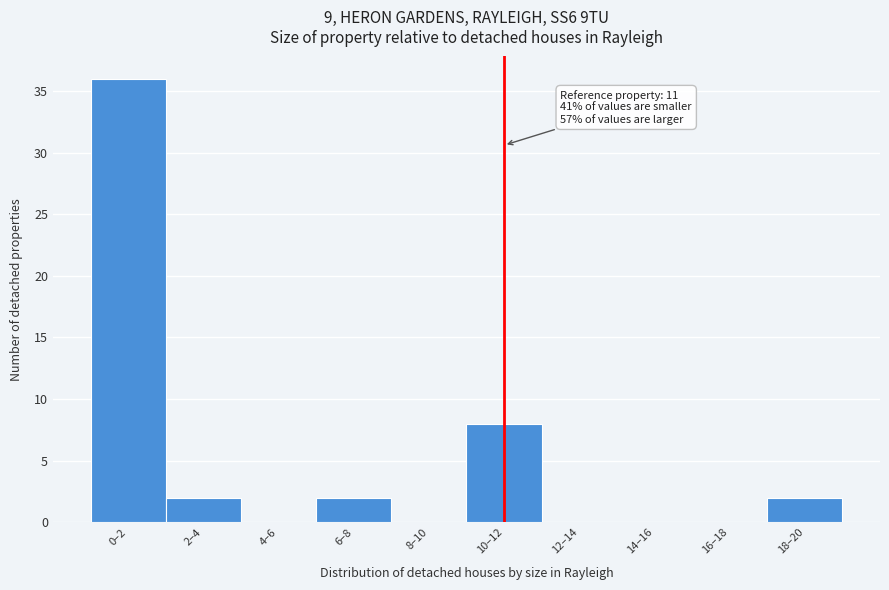

Reading left to right, extract all data points from this chart.

0–2=36	2–4=2	4–6=0	6–8=2	8–10=0	10–12=8	12–14=0	14–16=0	16–18=0	18–20=2